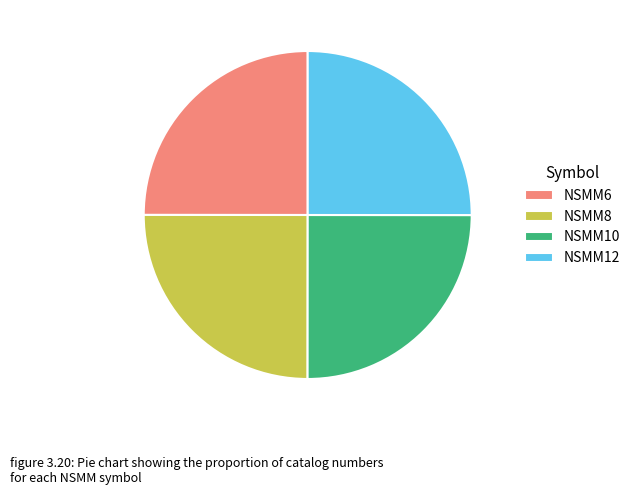

The NSMM6 slice represents 25% of the pie. True or false?

True